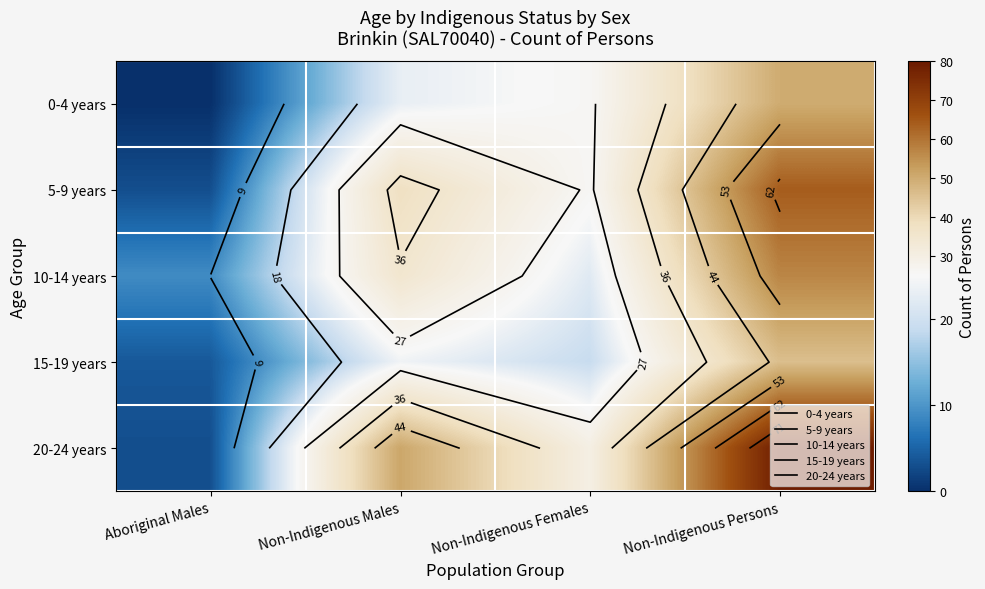

At which category is the sum across all series the highest?

Non-Indigenous Persons